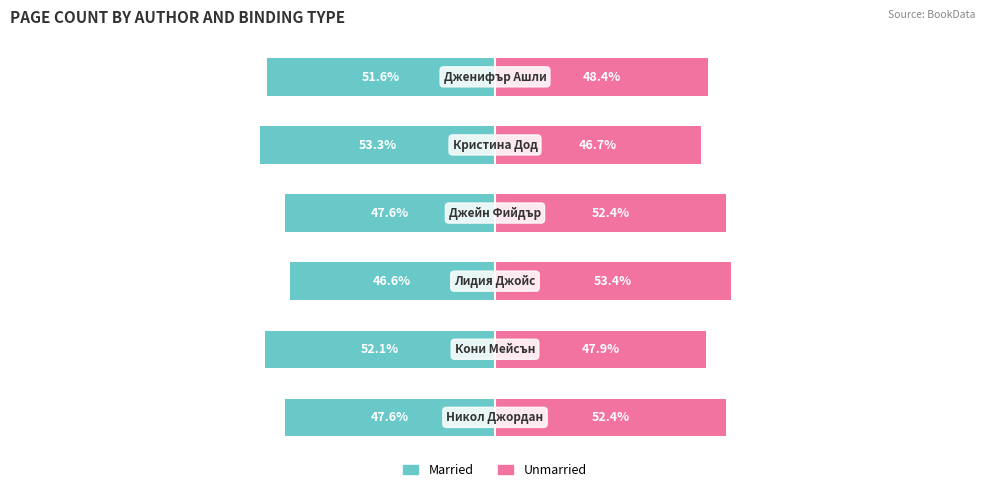

Is the value of Married at 2 greater than the value of Unmarried at 5?

No